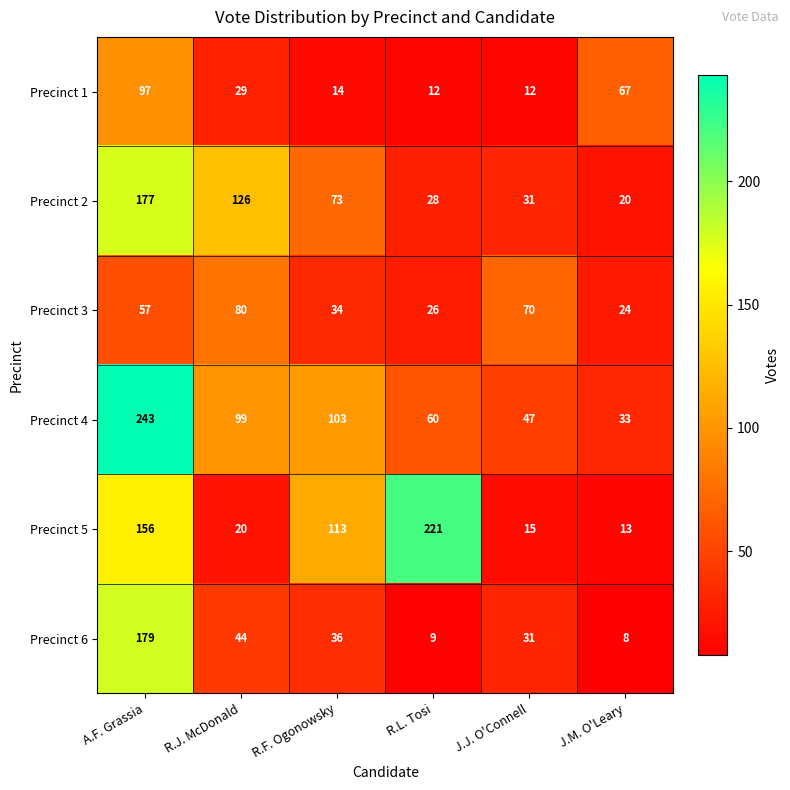

Which category has the highest value across all series?

A.F. Grassia